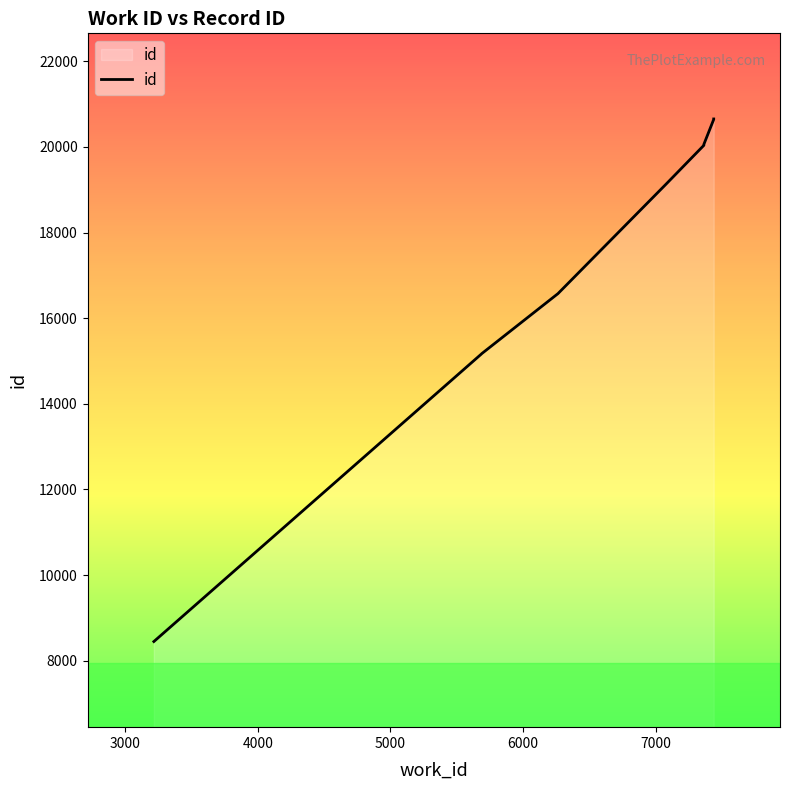

The chart shows a value of 8191 at 3000. True or false?

False